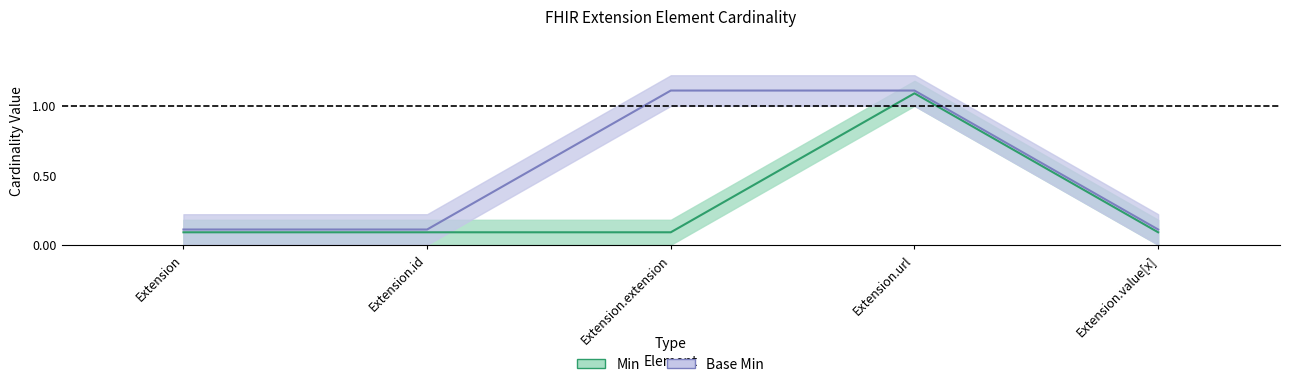

List the labels in order of Base Min value, smallest first.

Extension, Extension.id, Extension.value[x], Extension.extension, Extension.url